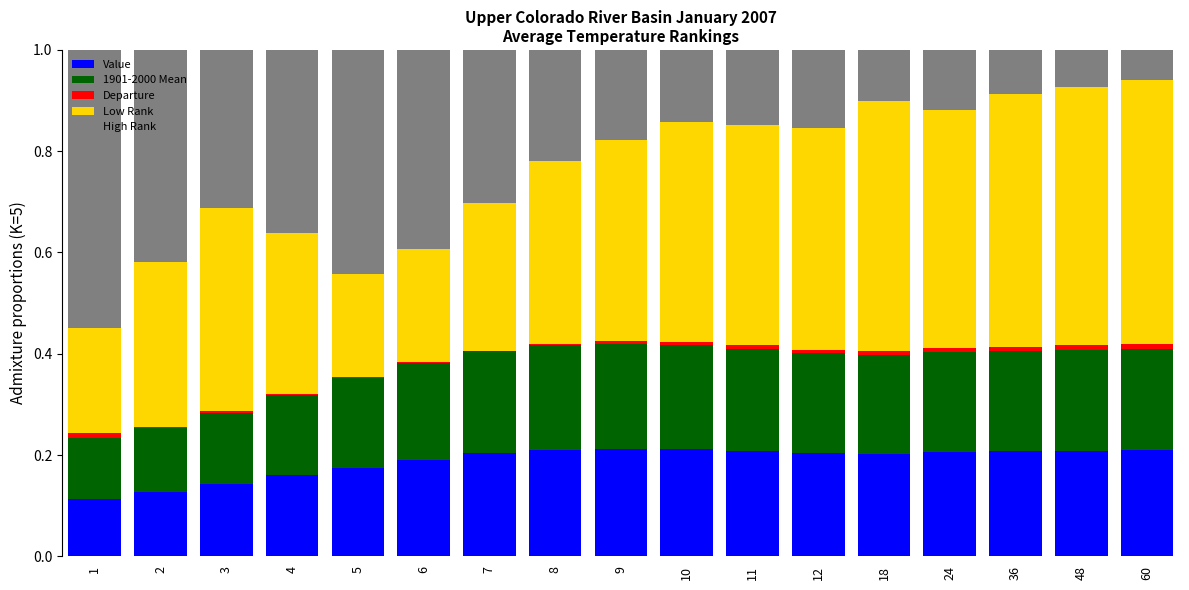

Are the bars grouped side by side (vs. stacked)?

No